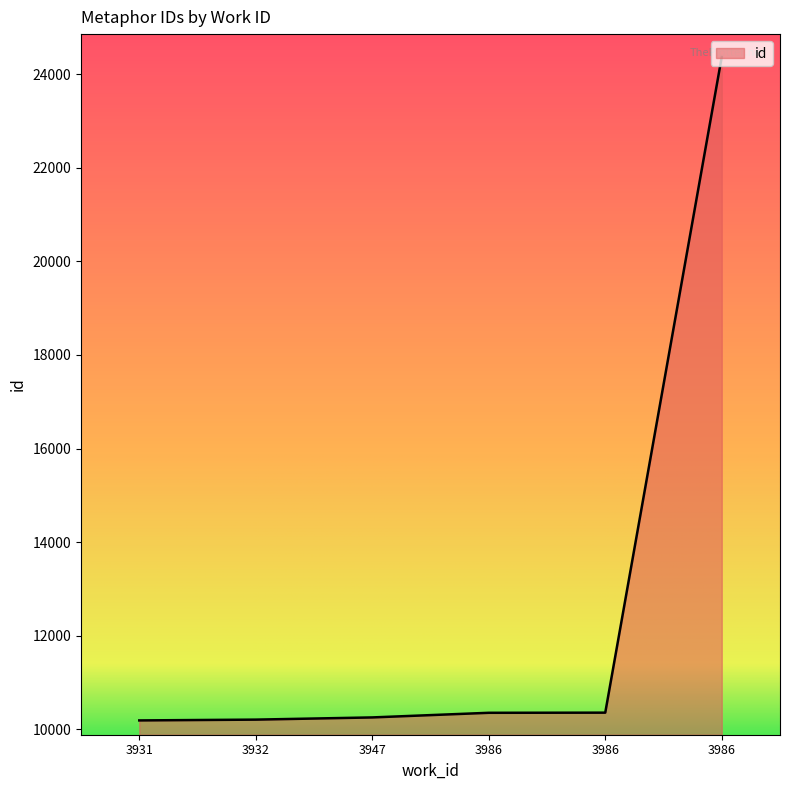

Which category has the lowest value across all series?

3931